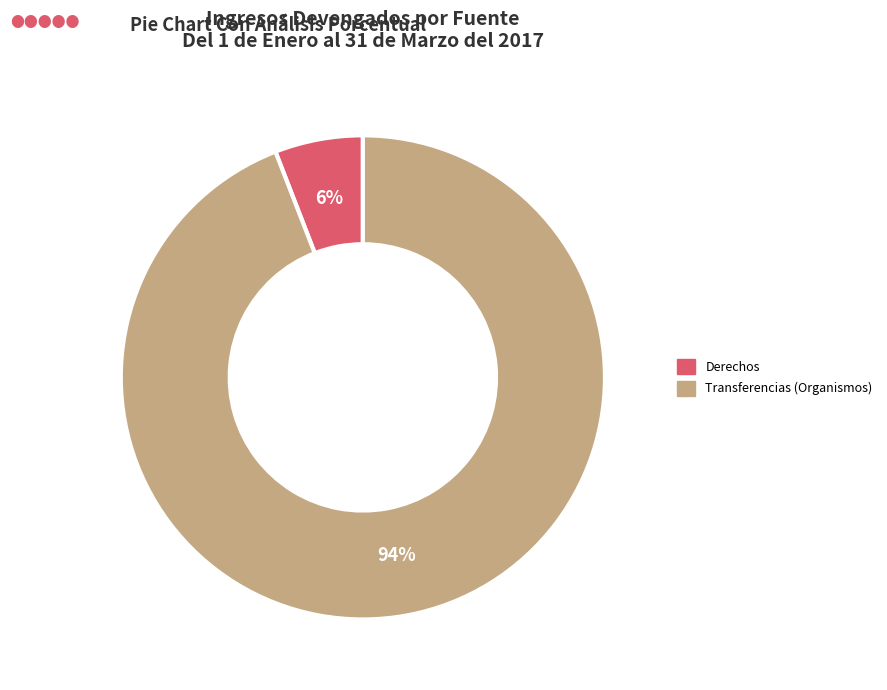

To the nearest percent, what is the difference between the largest and smallest slice percentages?

88%